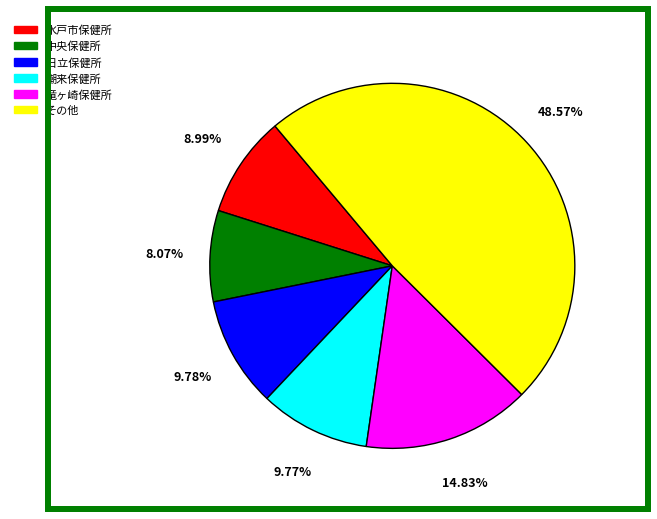

Is there a majority slice in this chart?

No